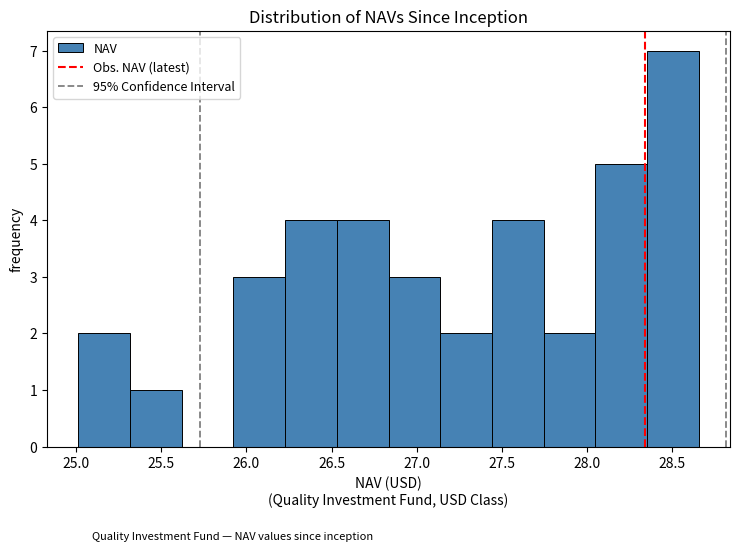

Which range on the x-axis has the tallest bar?

28.35 to 28.65